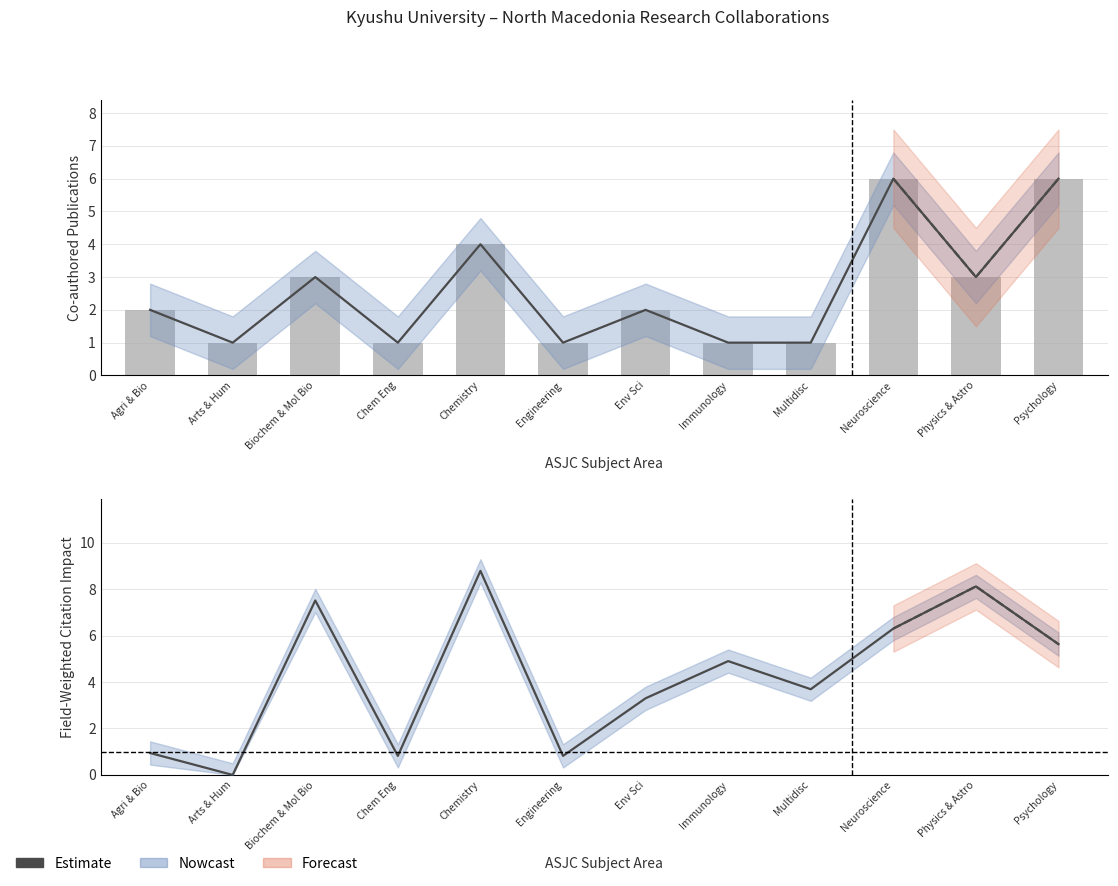

What is the total value across all series at Agri & Bio?

2.9